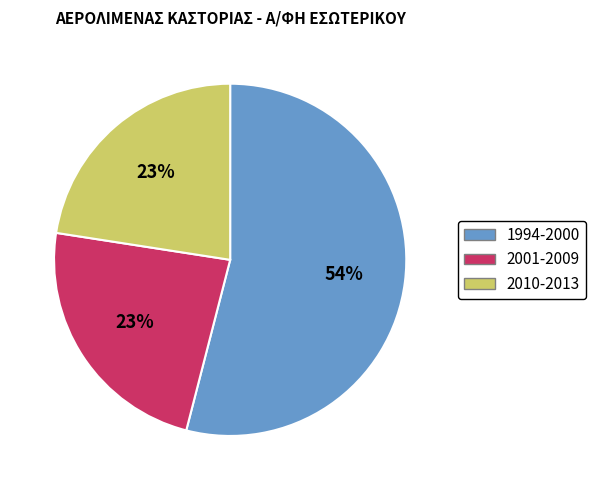

Which category has the biggest portion of the pie?

1994-2000